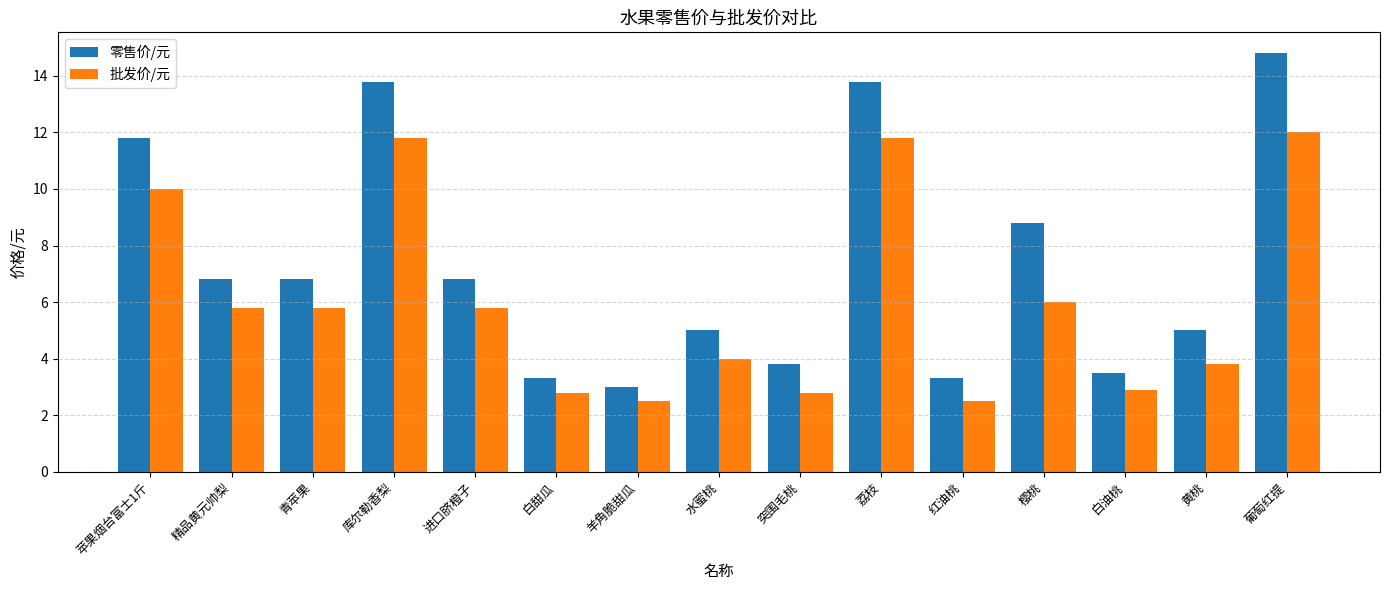

What is the difference between the highest and lowest values at 突围毛桃?

1.0